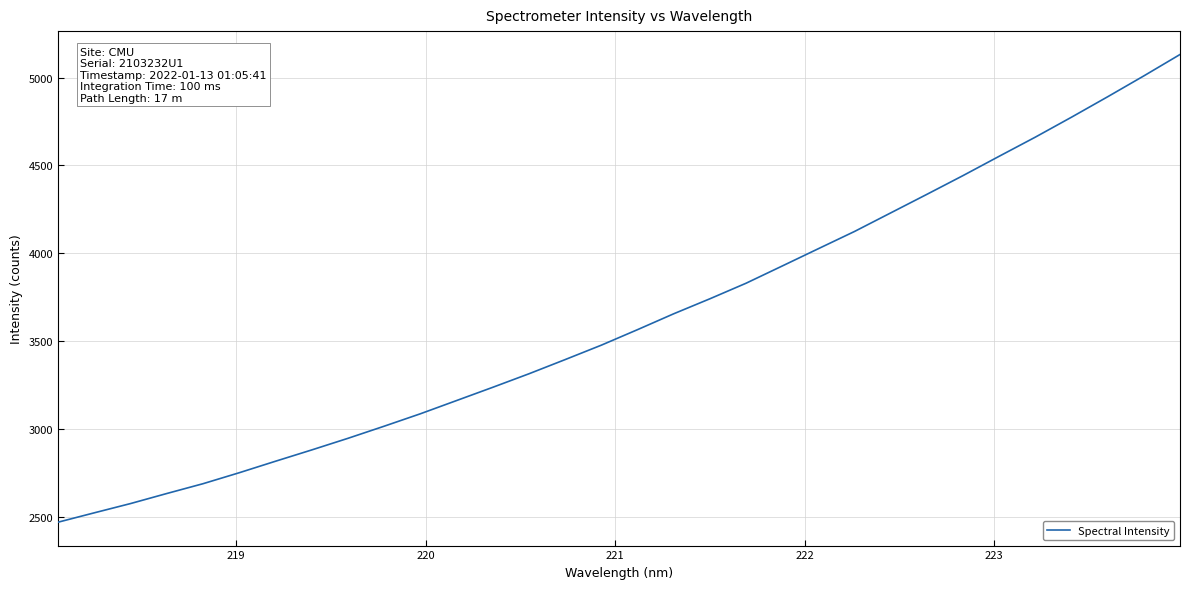

What is the minimum value shown in the chart?

2467.9